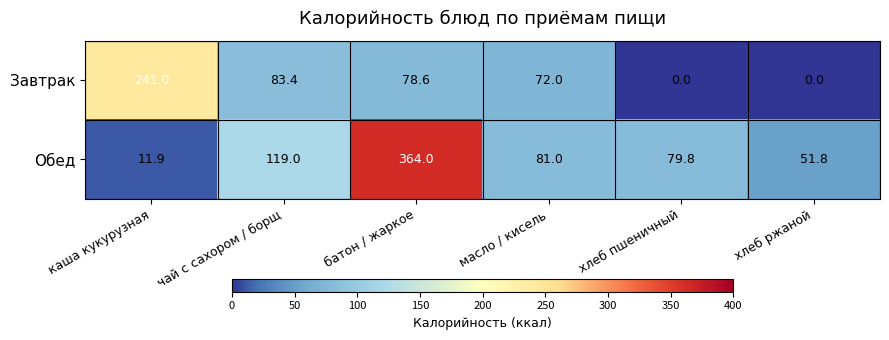

Between чай с сахором / борщ and хлеб пшеничный, which series saw the biggest shift?

Завтрак